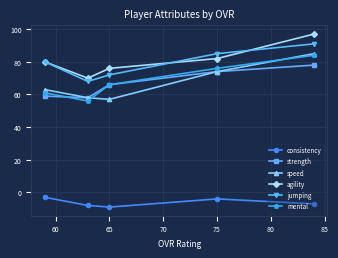

What is the minimum value shown in the chart?

-9